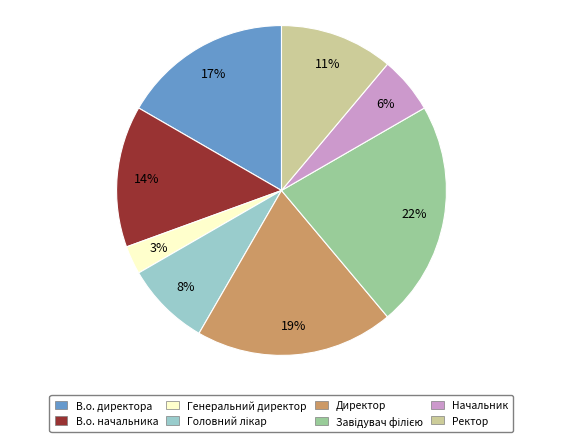

The В.о. директора slice represents 24% of the pie. True or false?

False